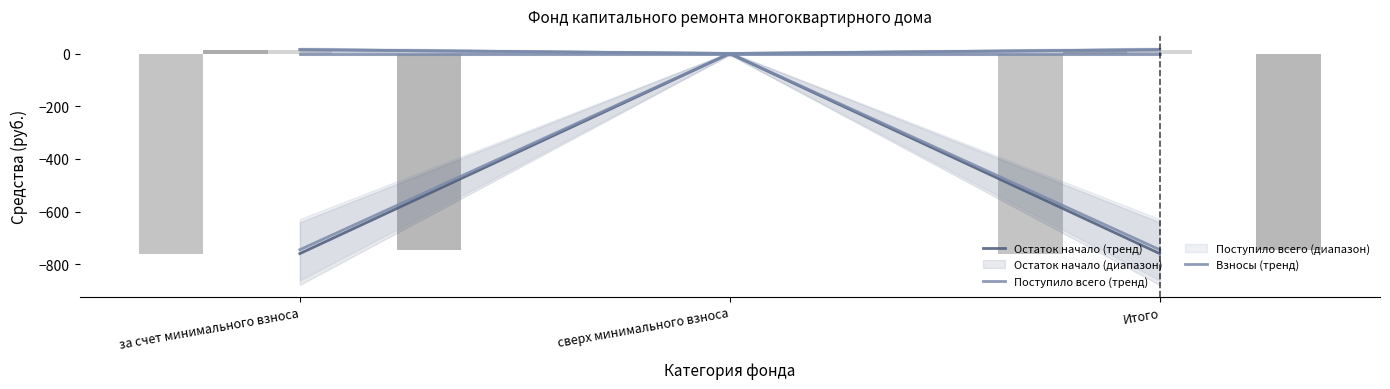

What is the sum of the Поступило всего values at за счет минимального взноса and Итого?

-1518.6